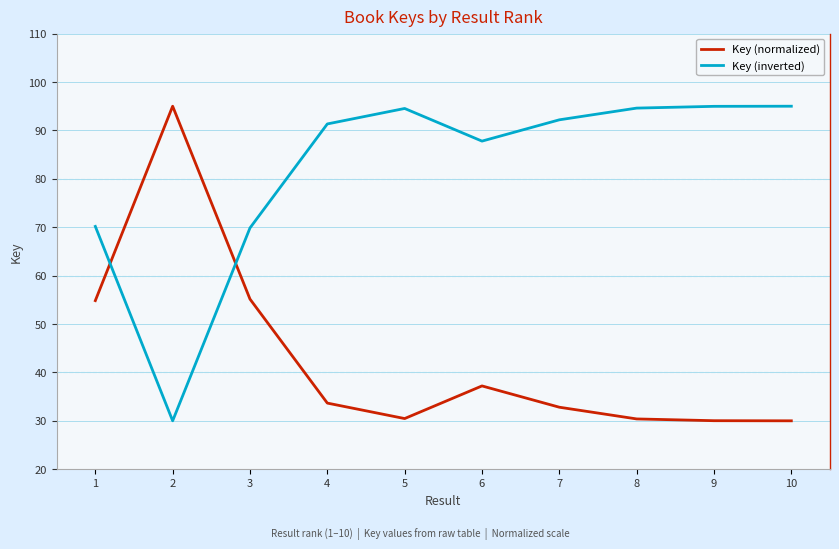

What is the maximum value shown in the chart?

95.0